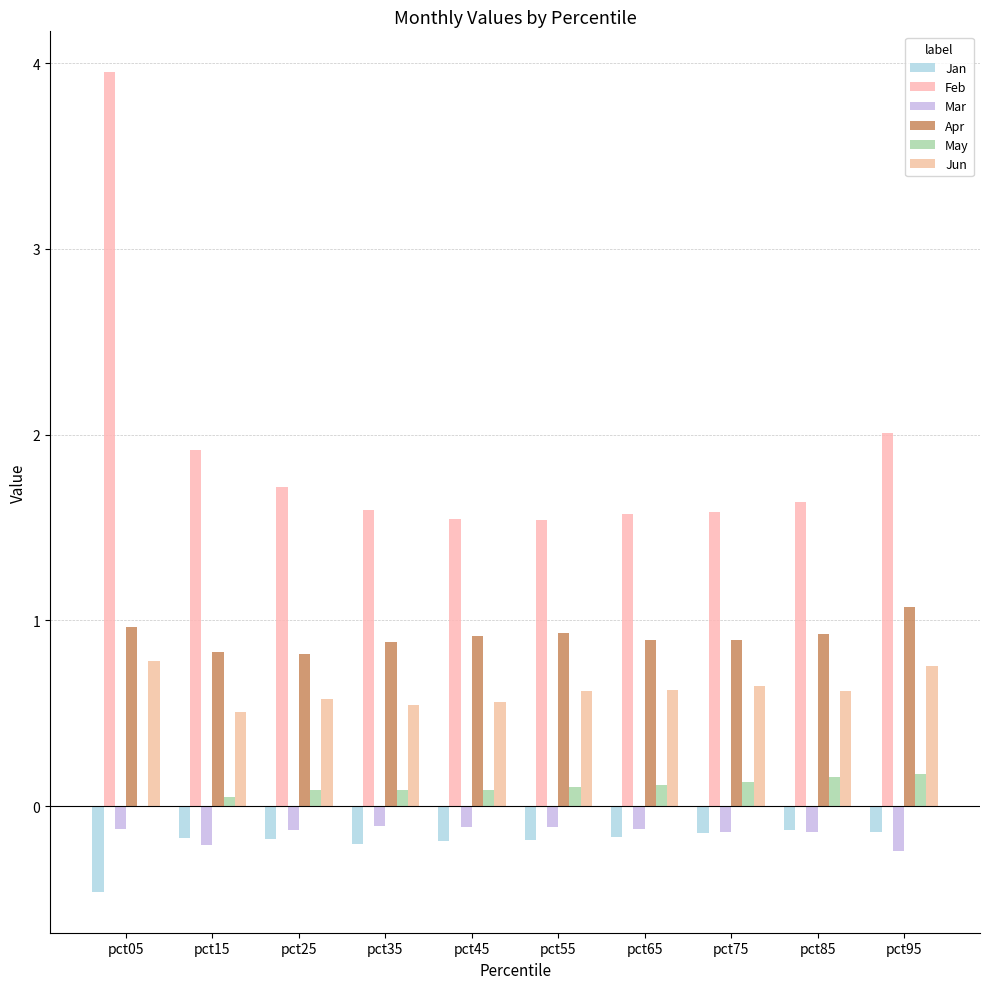

What is the difference between the highest and lowest values at pct95?

2.3